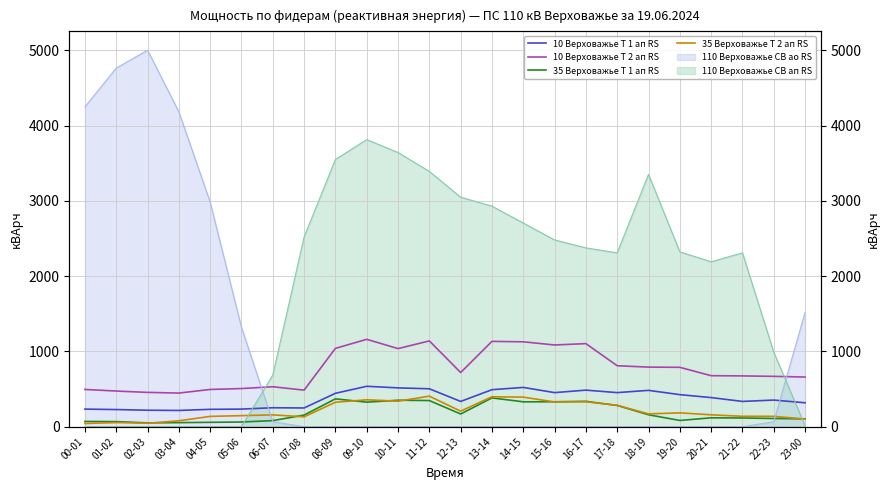

The value of 10 Верховажье Т 1 ап RS at 15-16 is 453.0. True or false?

True